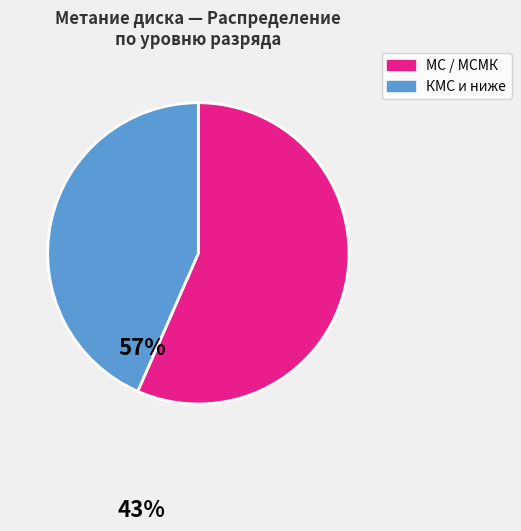

Is there a majority slice in this chart?

Yes